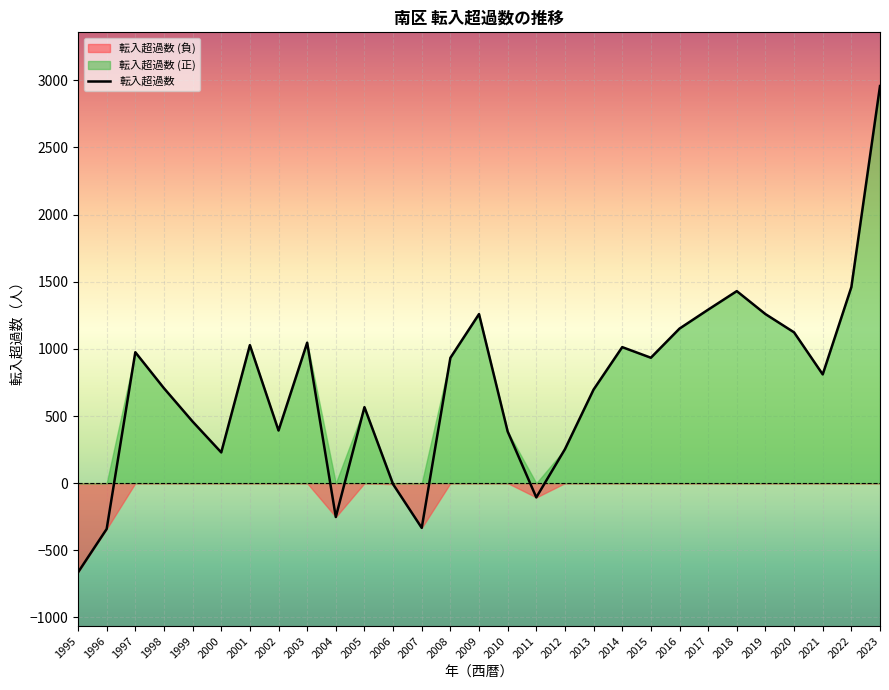

Which has a higher value, 2006 or 2016?

2016